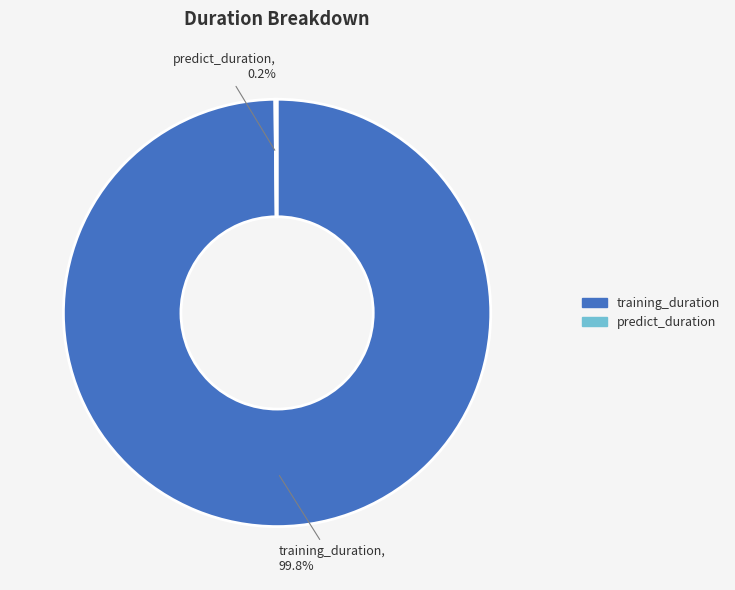

Which category has the biggest portion of the pie?

training_duration